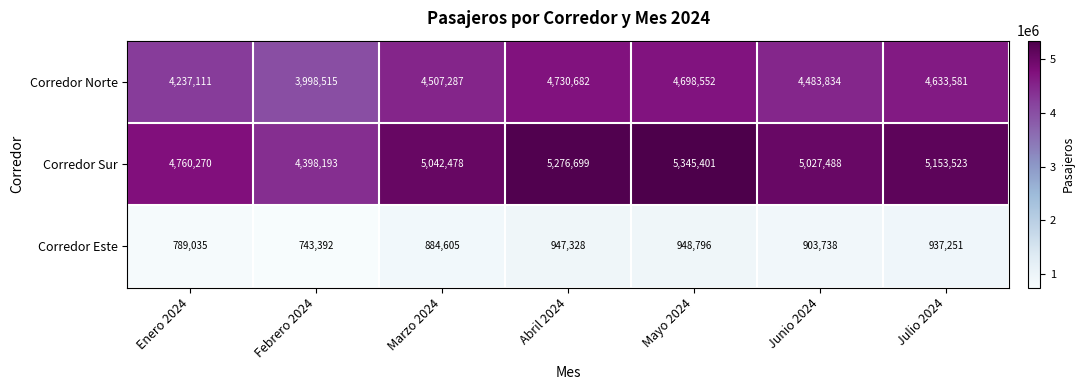

Reading left to right, transcribe all the data shown in this chart.

Corredor Norte: Enero 2024=4237111	Febrero 2024=3998515	Marzo 2024=4507287	Abril 2024=4730682	Mayo 2024=4698552	Junio 2024=4483834	Julio 2024=4633581
Corredor Sur: Enero 2024=4760270	Febrero 2024=4398193	Marzo 2024=5042478	Abril 2024=5276699	Mayo 2024=5345401	Junio 2024=5027488	Julio 2024=5153523
Corredor Este: Enero 2024=789035	Febrero 2024=743392	Marzo 2024=884605	Abril 2024=947328	Mayo 2024=948796	Junio 2024=903738	Julio 2024=937251